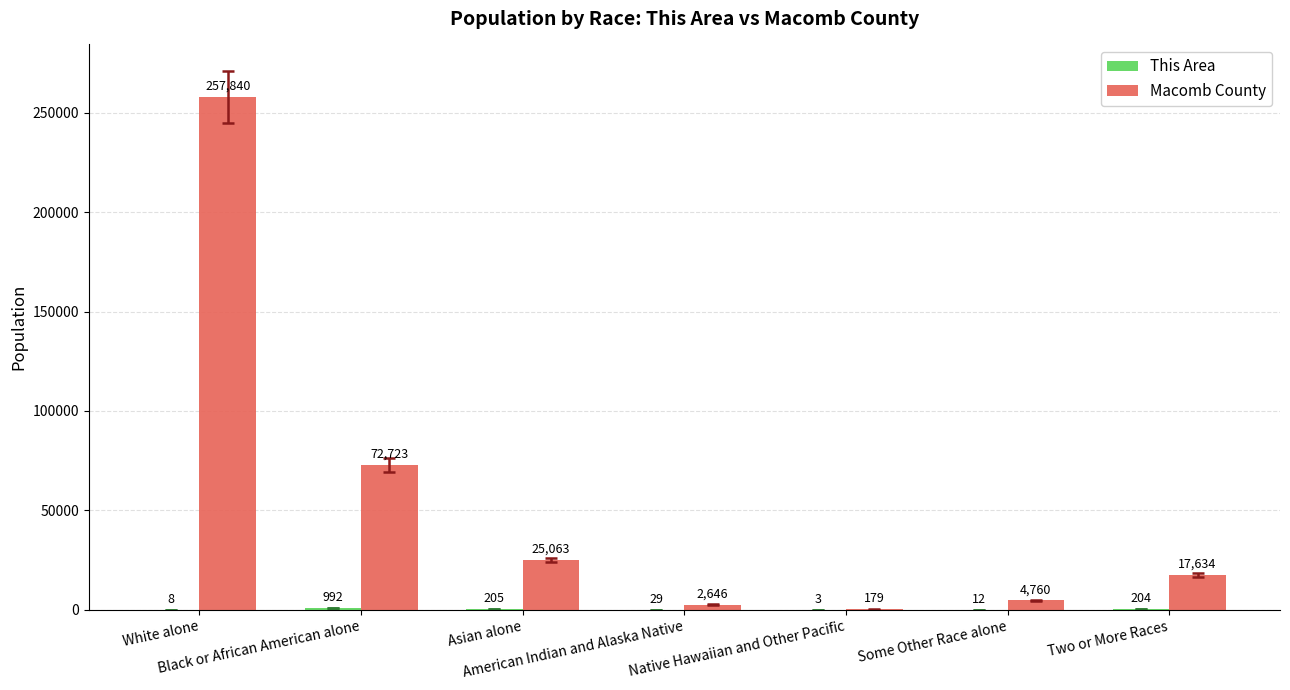

Are the bars grouped side by side (vs. stacked)?

Yes